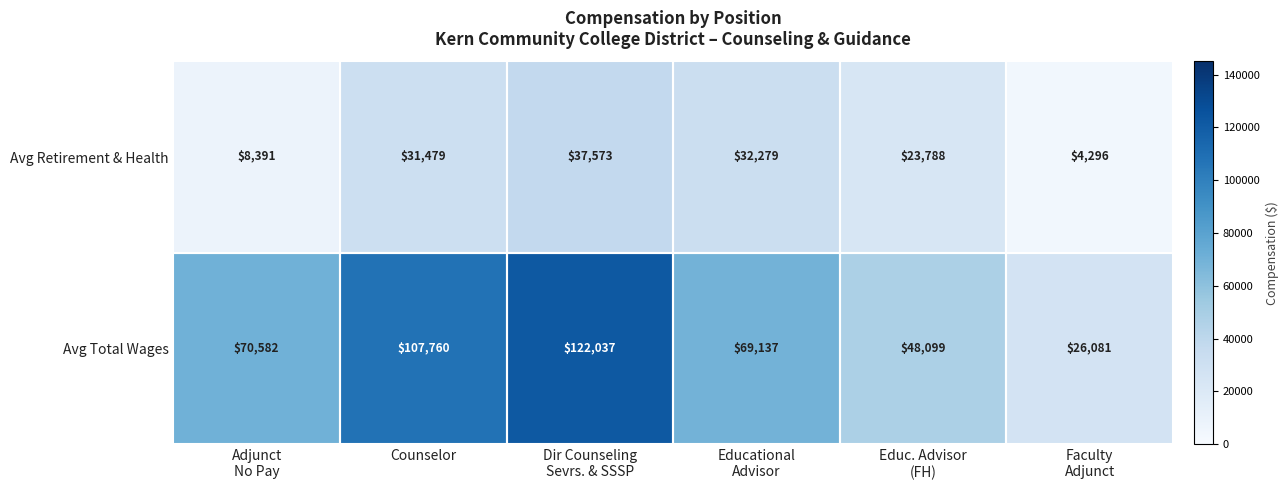

Rank the series by their maximum value, from lowest to highest.

Avg Retirement & Health, Avg Total Wages